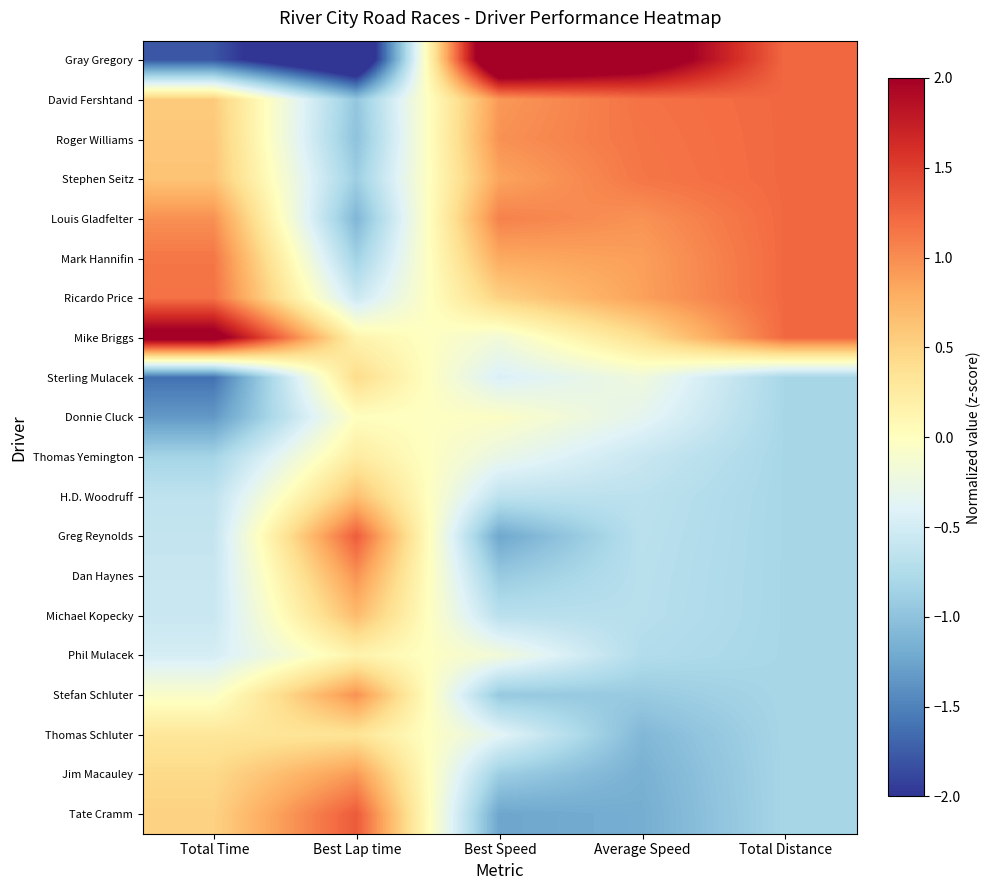

Count the number of categories in the chart.

5